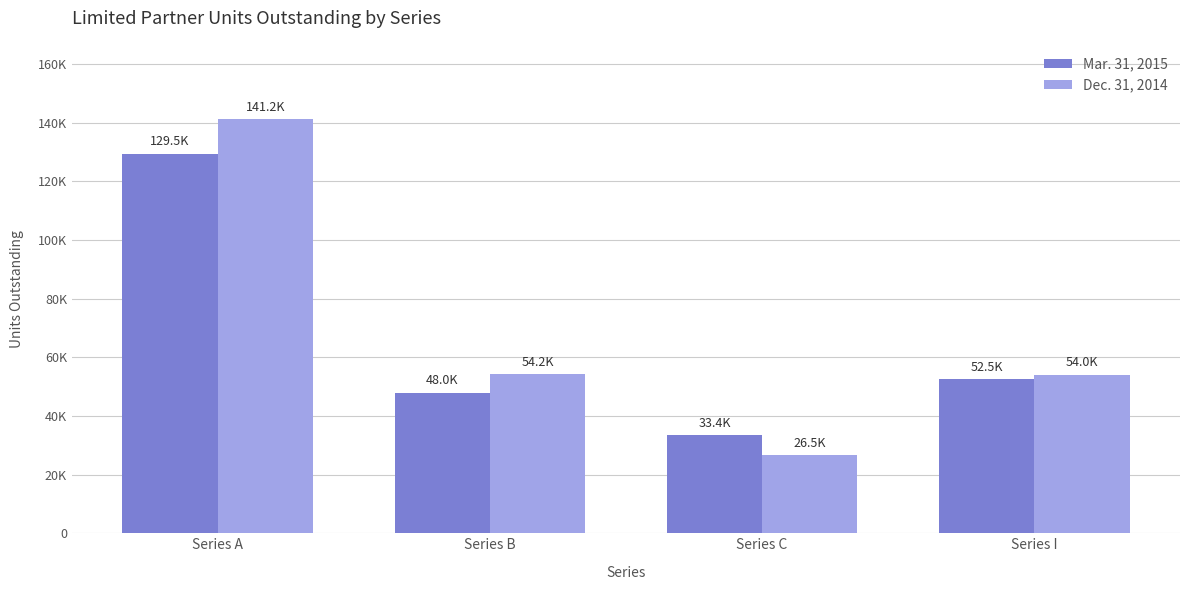

What are all the series names shown in the legend?

Mar. 31, 2015, Dec. 31, 2014